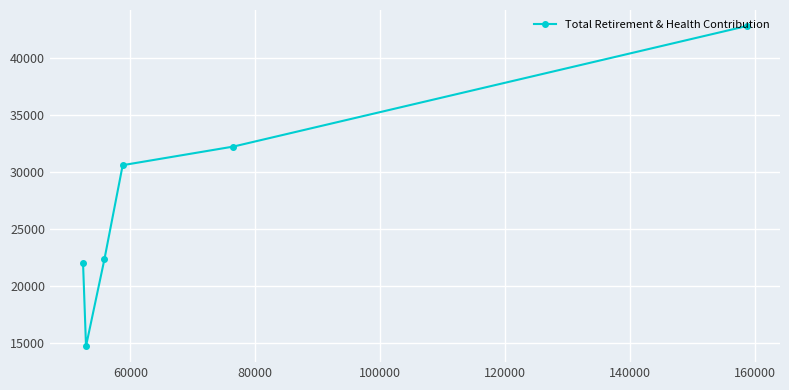

Is this an area chart (filled region under the line)?

No